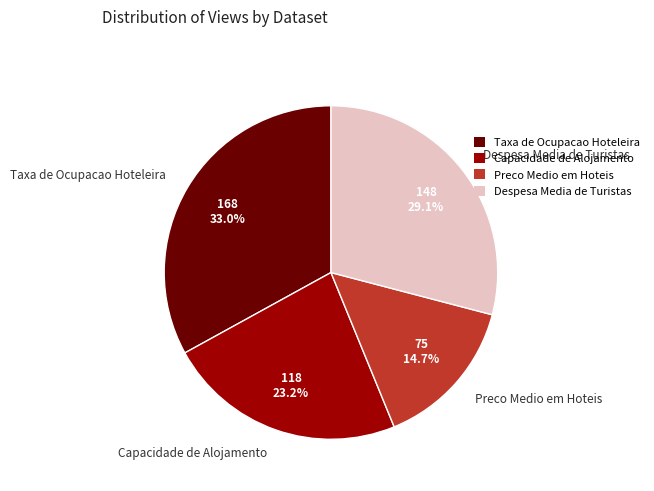

How many slices are in this pie chart?

4